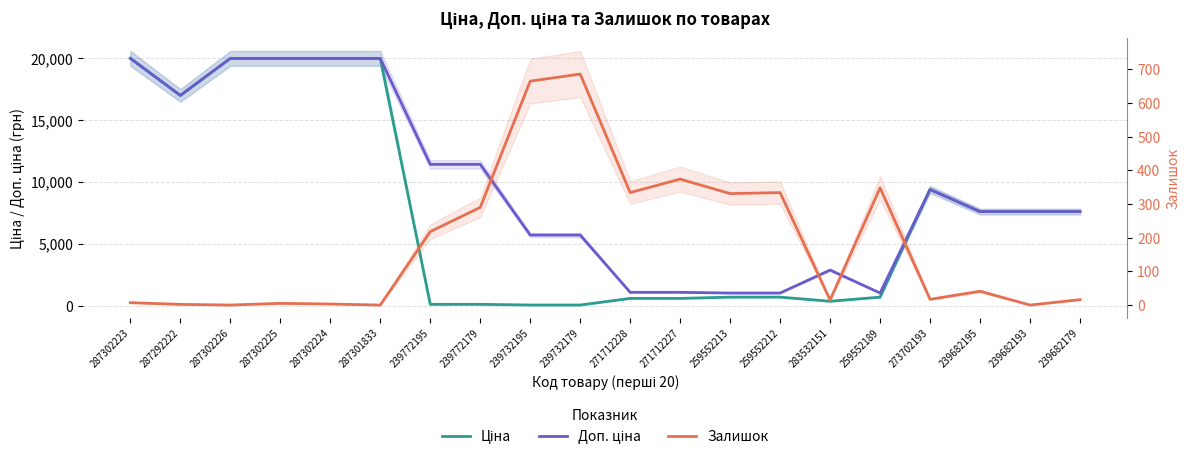

Which series changed the most between 239772179 and 273702193?

Ціна